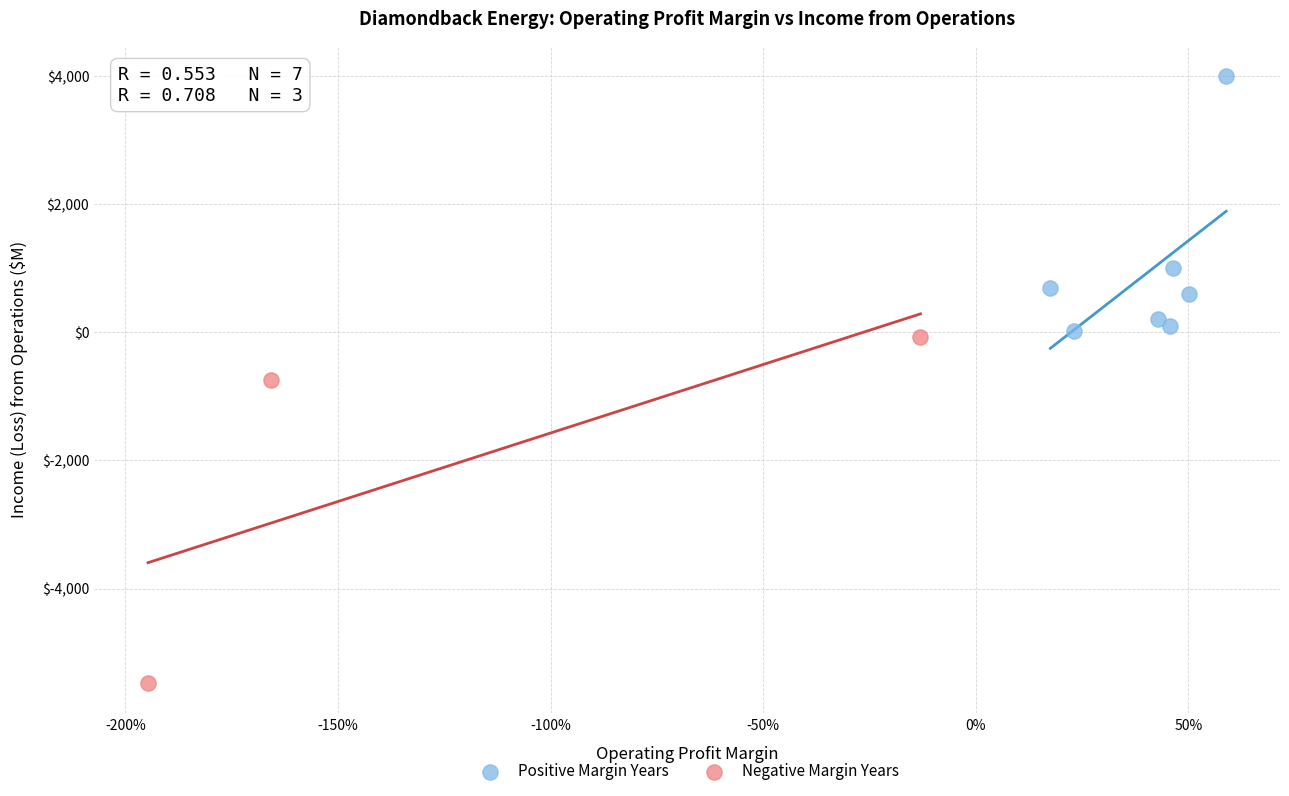

Which series reaches the minimum Y coordinate?

Negative Margin Years